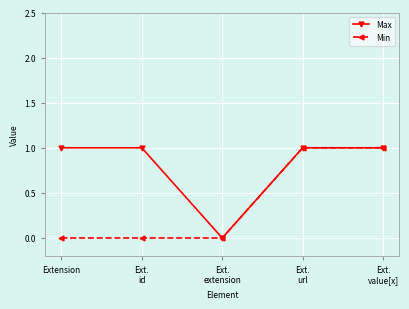

Rank the series by their average value, from lowest to highest.

Min, Max